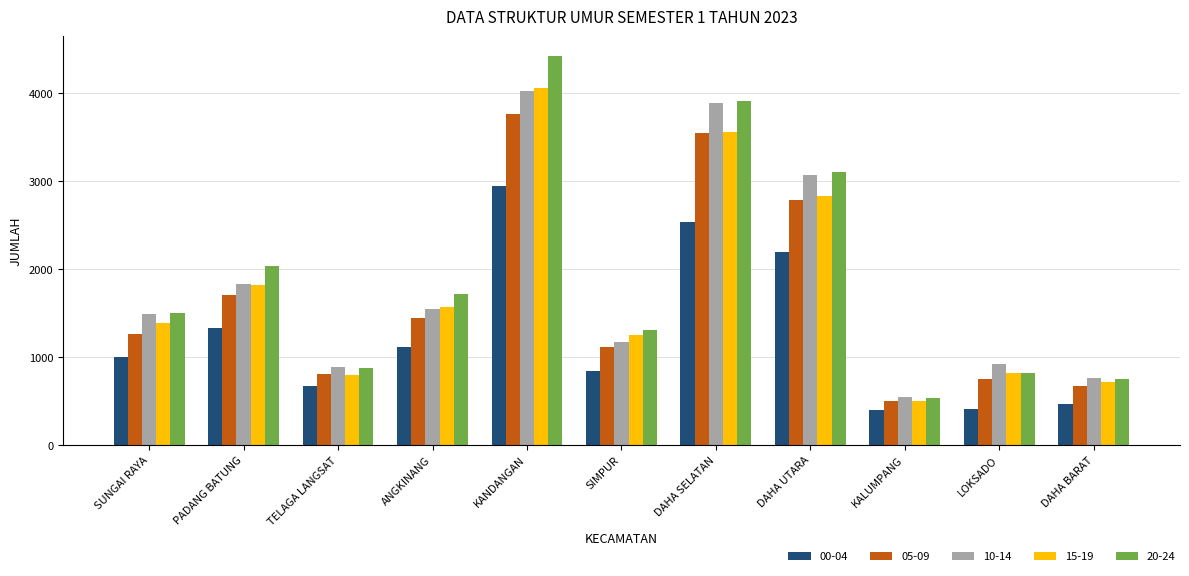

Between ANGKINANG and KALUMPANG, which series saw the biggest shift?

20-24